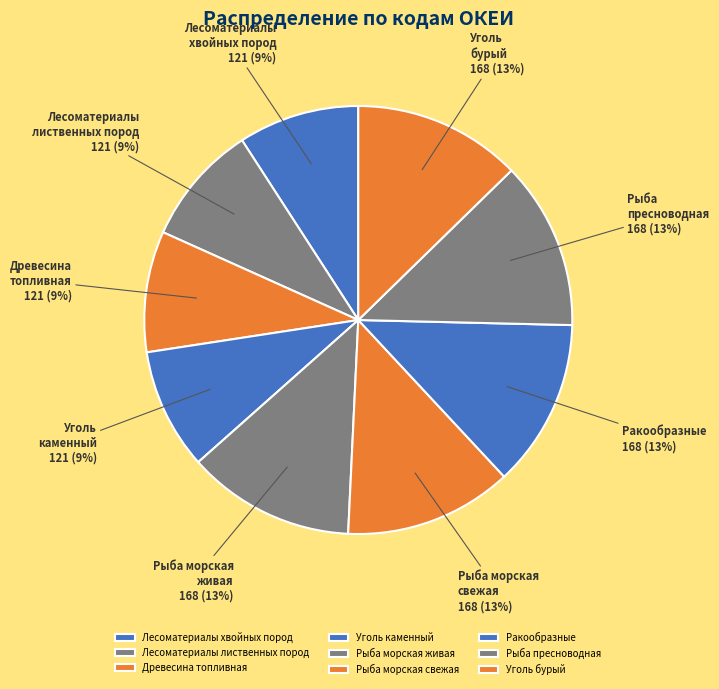

True or false: Ракообразные accounts for 25% of the total.

False